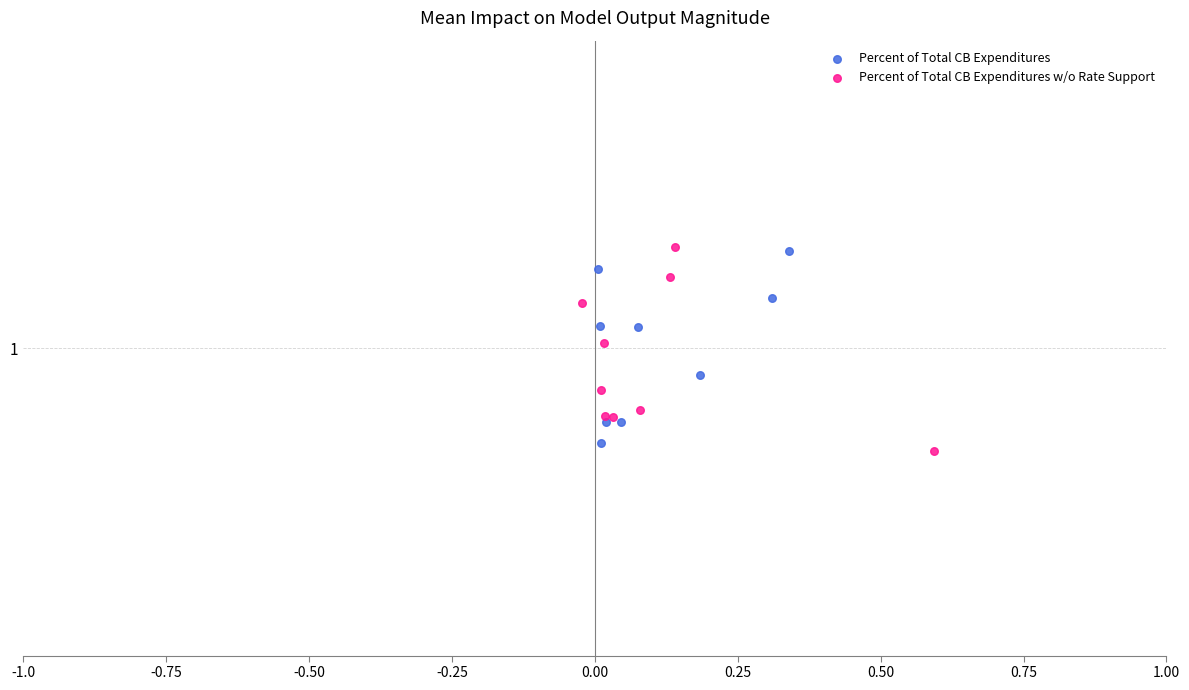

What are all the series names shown in the legend?

Percent of Total CB Expenditures, Percent of Total CB Expenditures w/o Rate Support